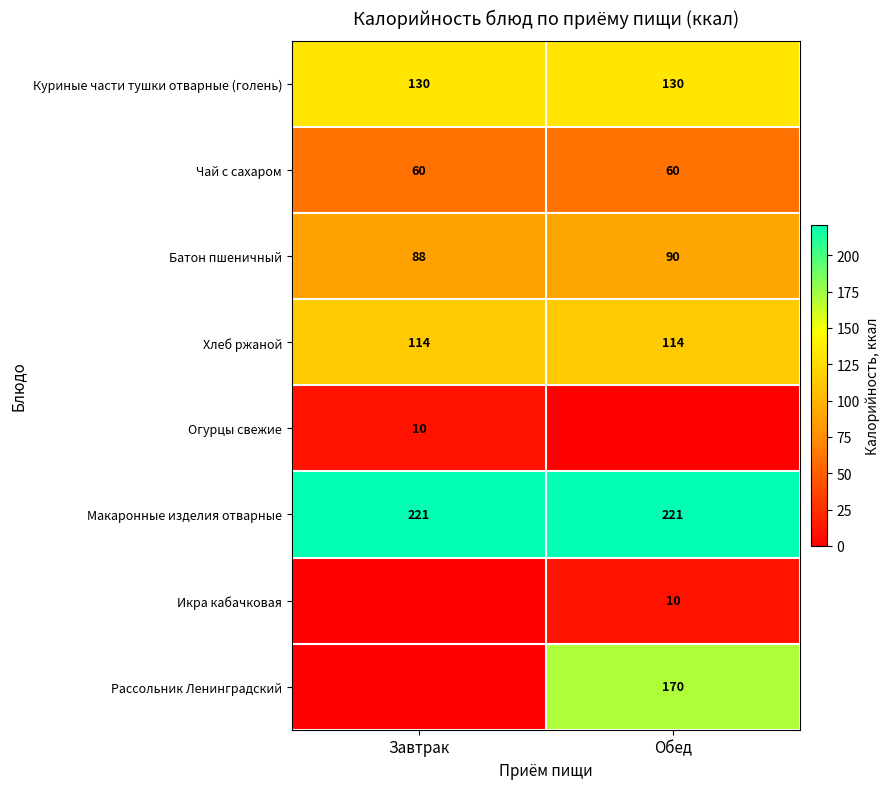

Which label corresponds to the largest value in the chart?

Завтрак